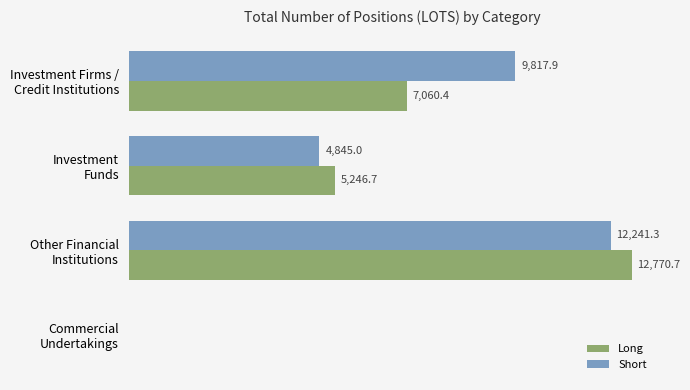

Which series has the largest total across all categories?

Short